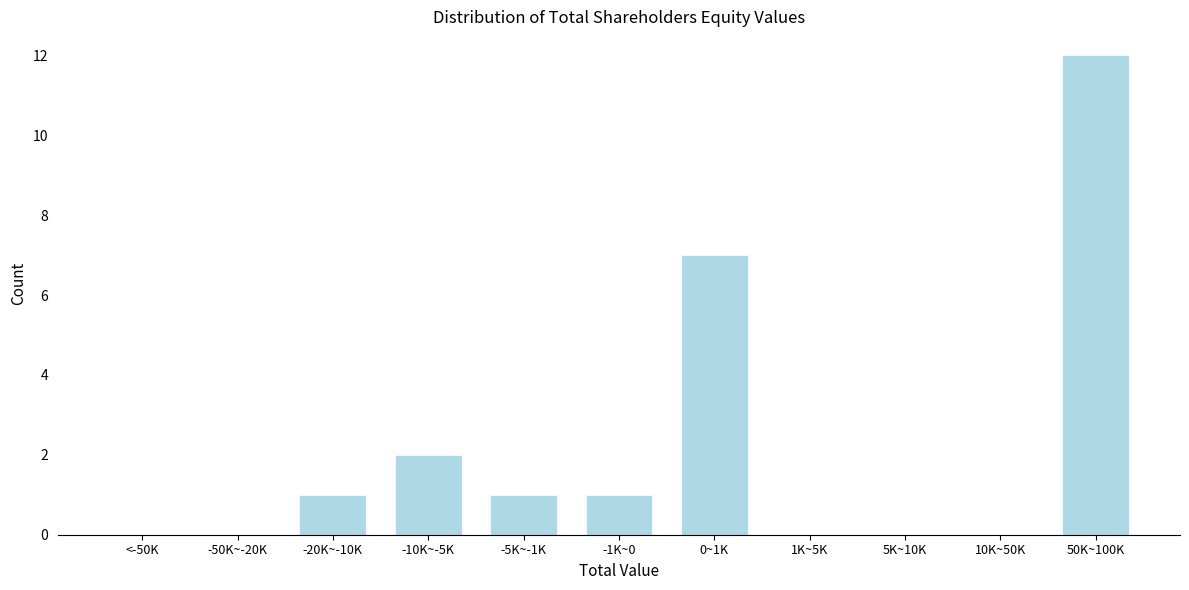

Reading left to right, list all the values displayed in this chart.

<-50K=0	-50K~-20K=0	-20K~-10K=1	-10K~-5K=2	-5K~-1K=1	-1K~0=1	0~1K=7	1K~5K=0	5K~10K=0	10K~50K=0	50K~100K=12